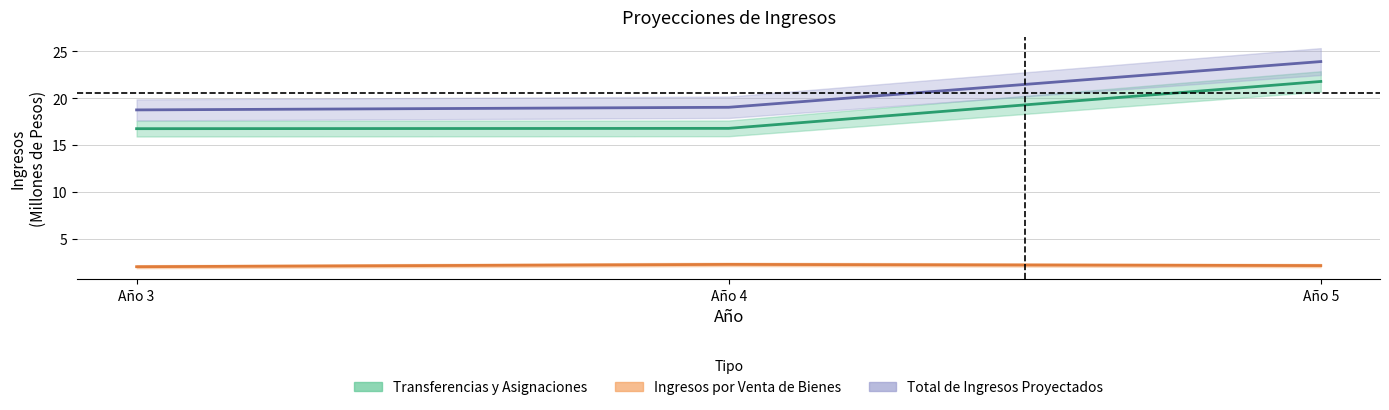

Rank the series by their maximum value, from lowest to highest.

Ingresos por Venta de Bienes, Transferencias y Asignaciones, Total de Ingresos Proyectados